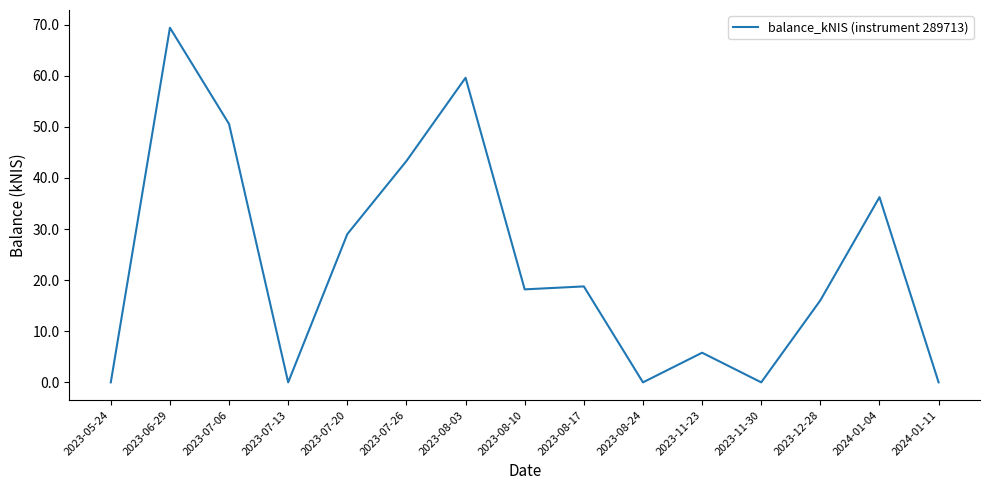

How many lines are shown in the chart?

1